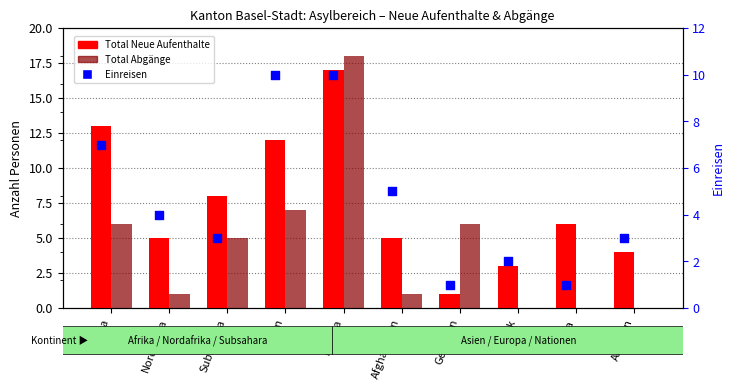

Which series has the largest Y range (max minus min)?

Total Abgänge